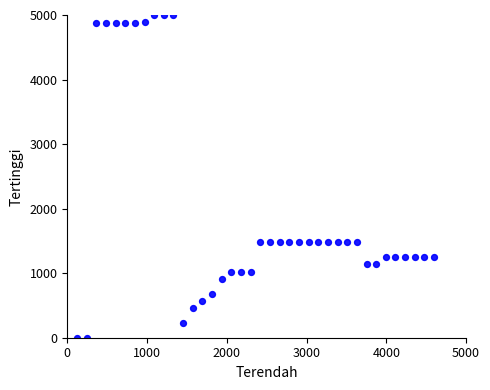

What is the range of X values (max minus min)?

4478.9